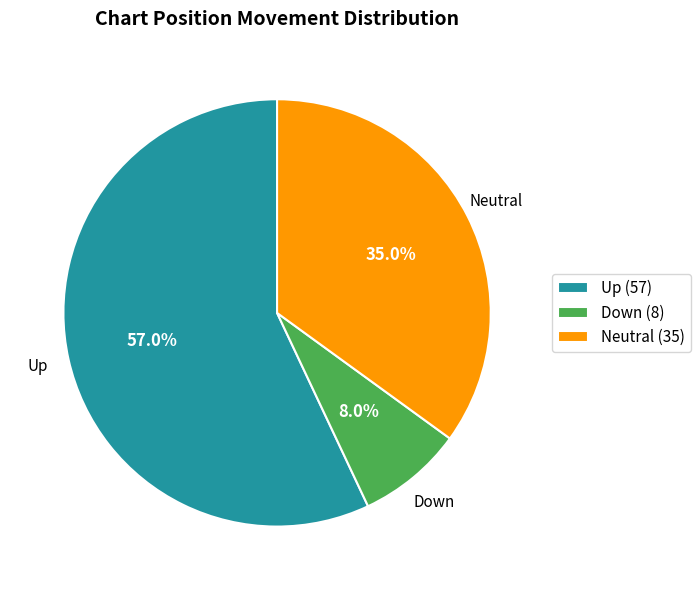

Which category has the biggest portion of the pie?

Up (57)